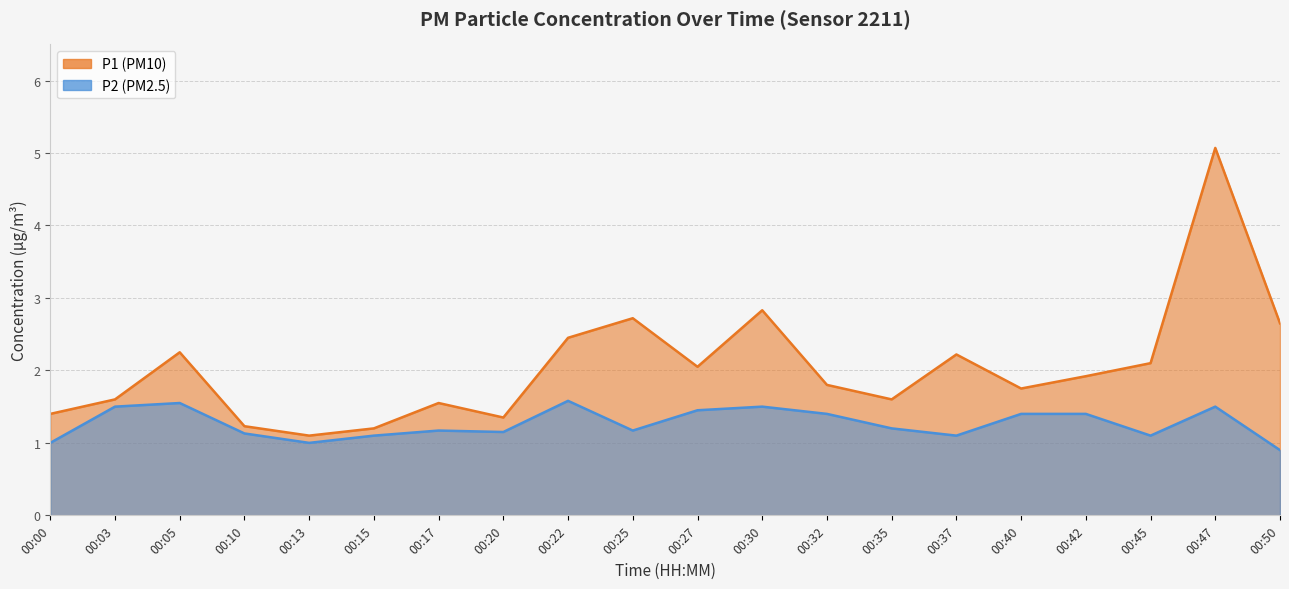

What is the minimum value shown in the chart?

0.9